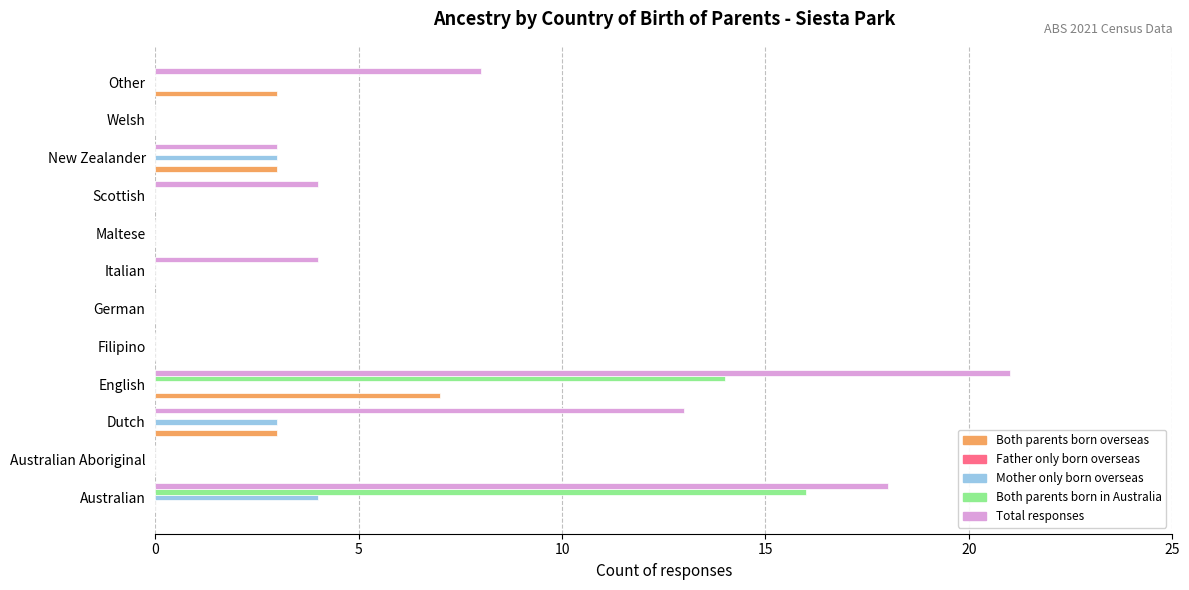

Count the number of data series in this chart.

4